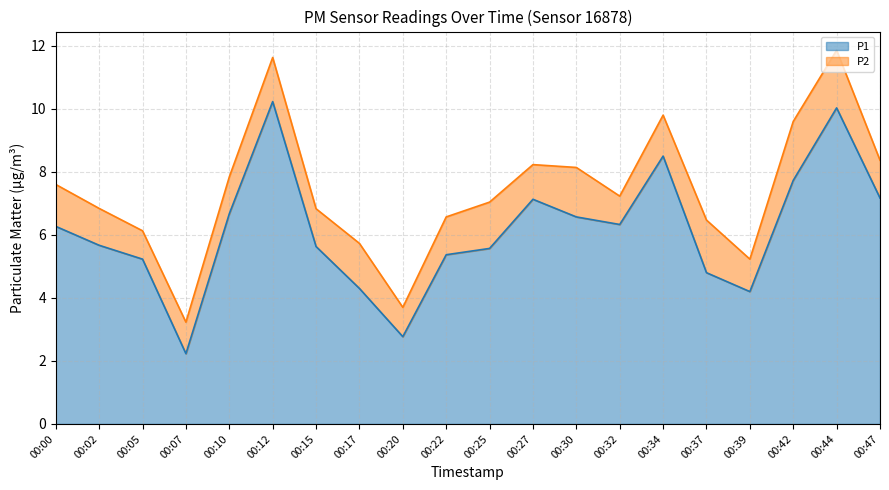

What is the change in value from 00:20 to 00:42?

+5.0